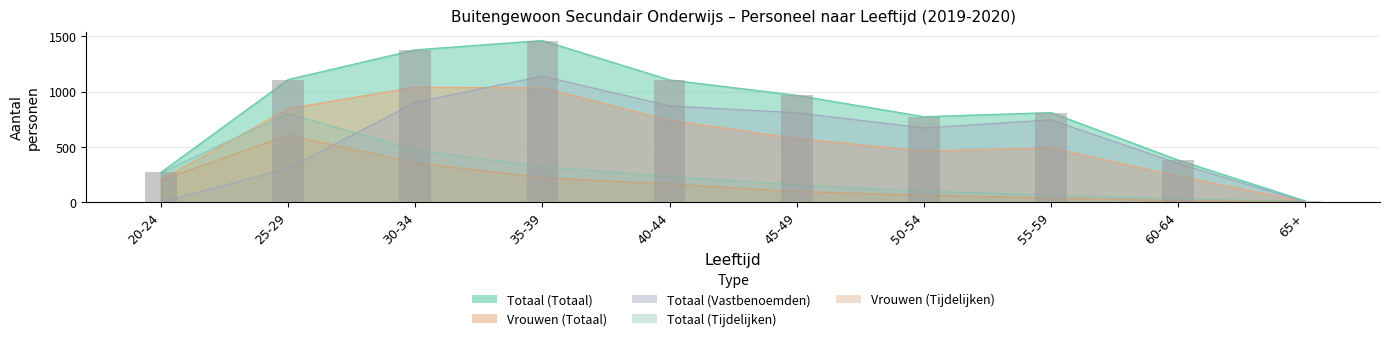

What is the label of the 3rd bar from the right?

55-59